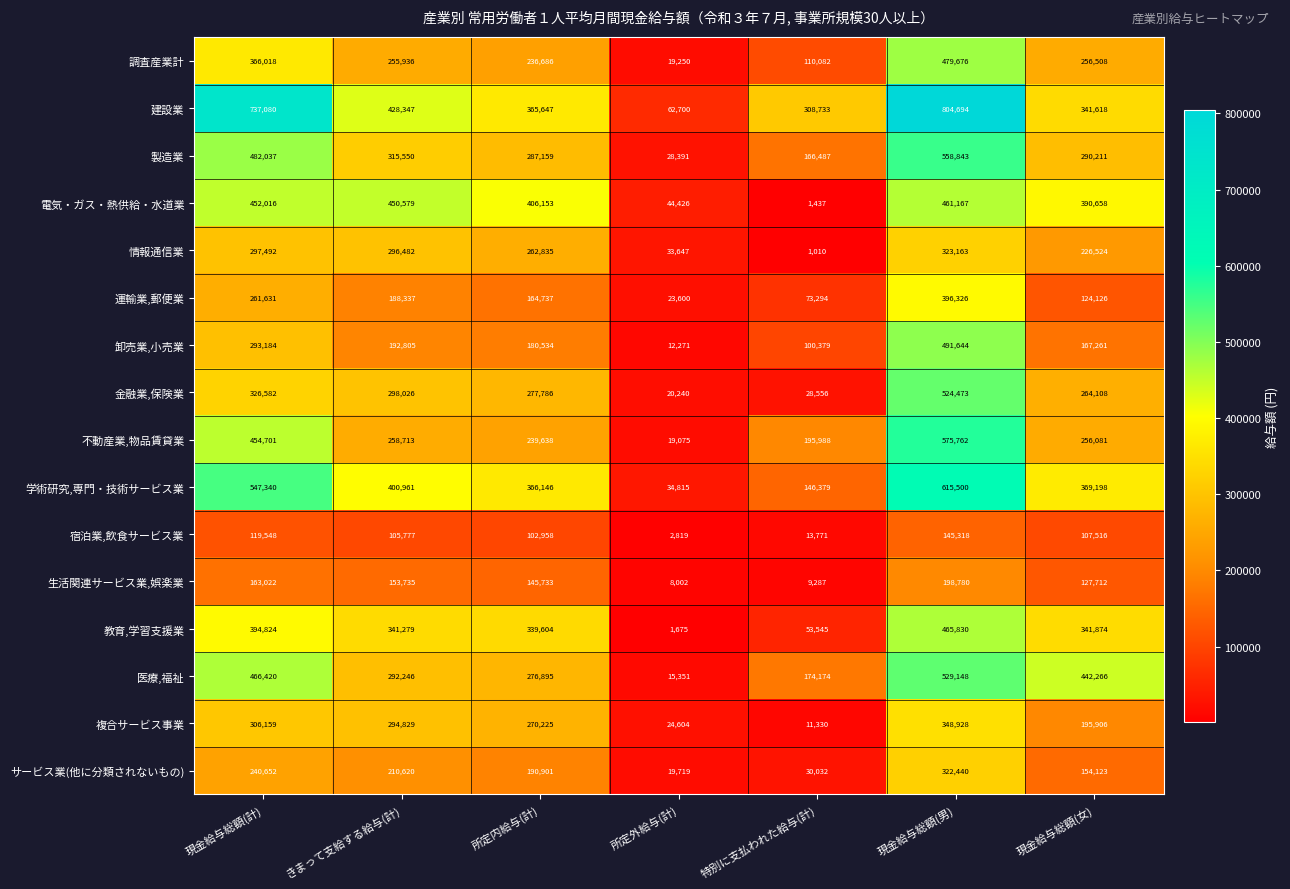

What is the approximate value of 運輸業,郵便業 at 現金給与総額(男), to the nearest 10?

396330